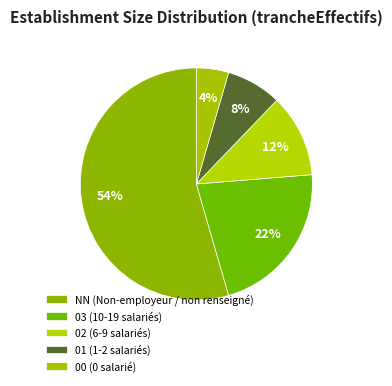

Which has a higher value, 03 or 01?

03